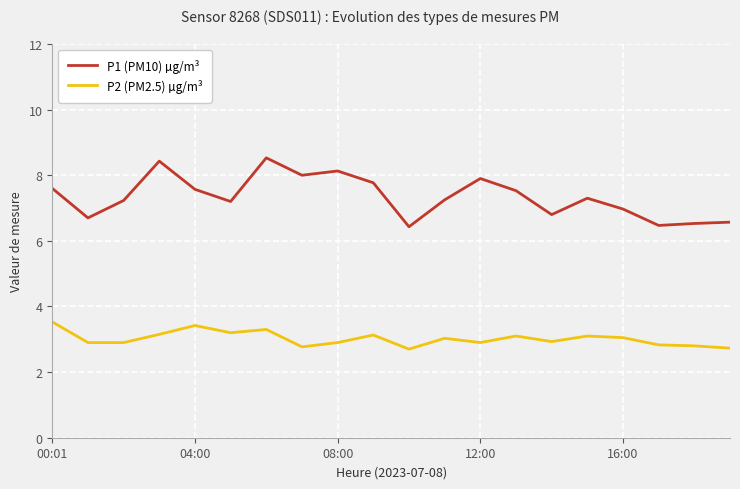

Which series has the widest spread of values?

P1 (PM10) µg/m³